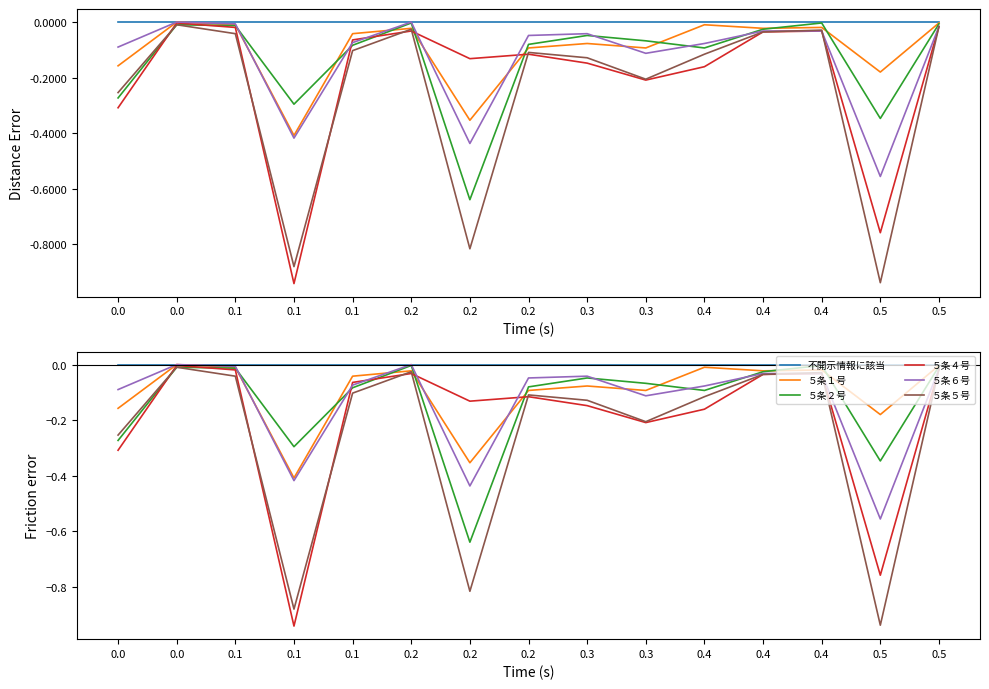

In ５条５号, how many points are higher than both neighbors (excluding endpoints)?

4